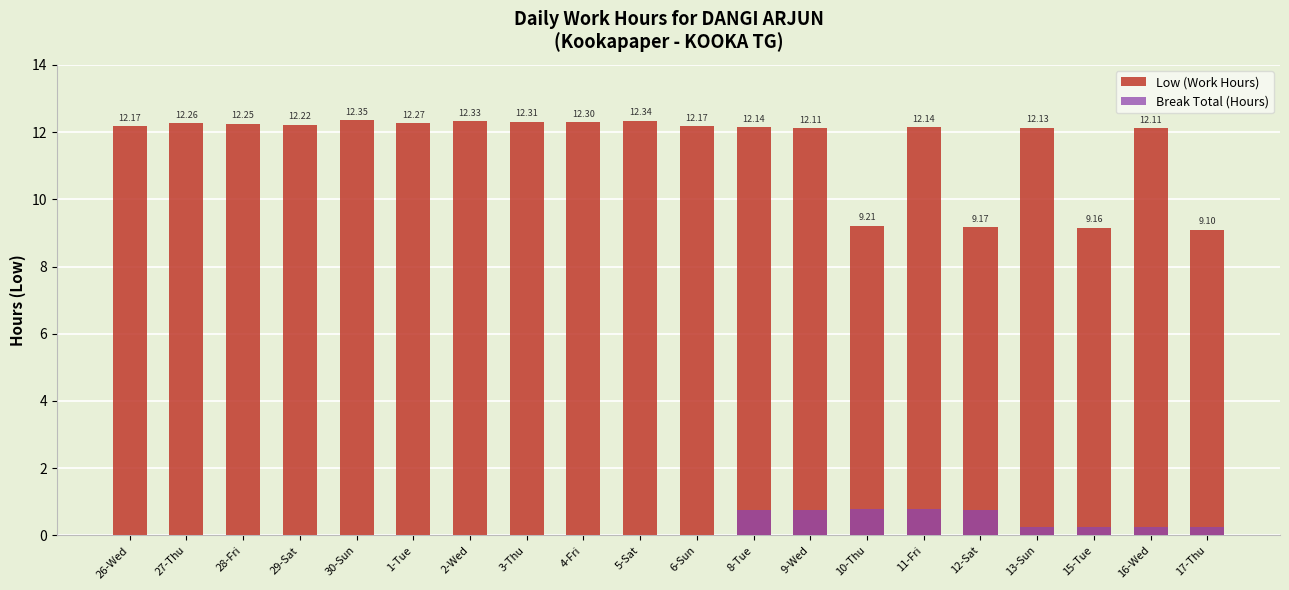

Rank the categories by Low (Work Hours) value from lowest to highest.

17-Thu, 15-Tue, 12-Sat, 10-Thu, 9-Wed, 16-Wed, 13-Sun, 8-Tue, 11-Fri, 26-Wed, 6-Sun, 29-Sat, 28-Fri, 27-Thu, 1-Tue, 4-Fri, 3-Thu, 2-Wed, 5-Sat, 30-Sun